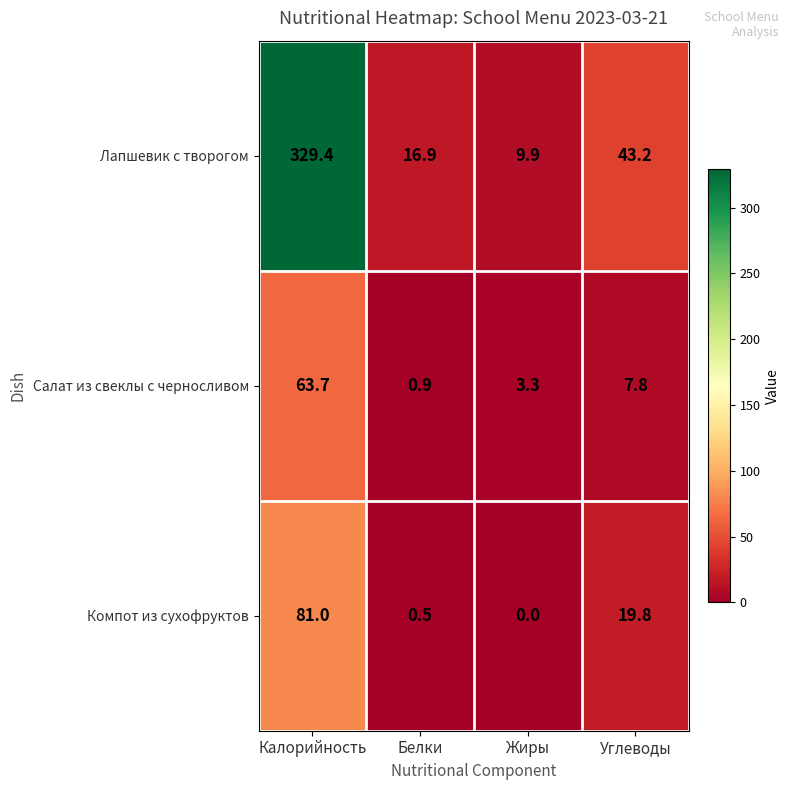

Reading left to right, transcribe all the data shown in this chart.

Лапшевик с творогом: Калорийность=329.4	Белки=16.9	Жиры=9.9	Углеводы=43.2
Салат из свеклы с черносливом: Калорийность=63.7	Белки=0.9	Жиры=3.3	Углеводы=7.8
Компот из сухофруктов: Калорийность=81.0	Белки=0.5	Жиры=0.0	Углеводы=19.8